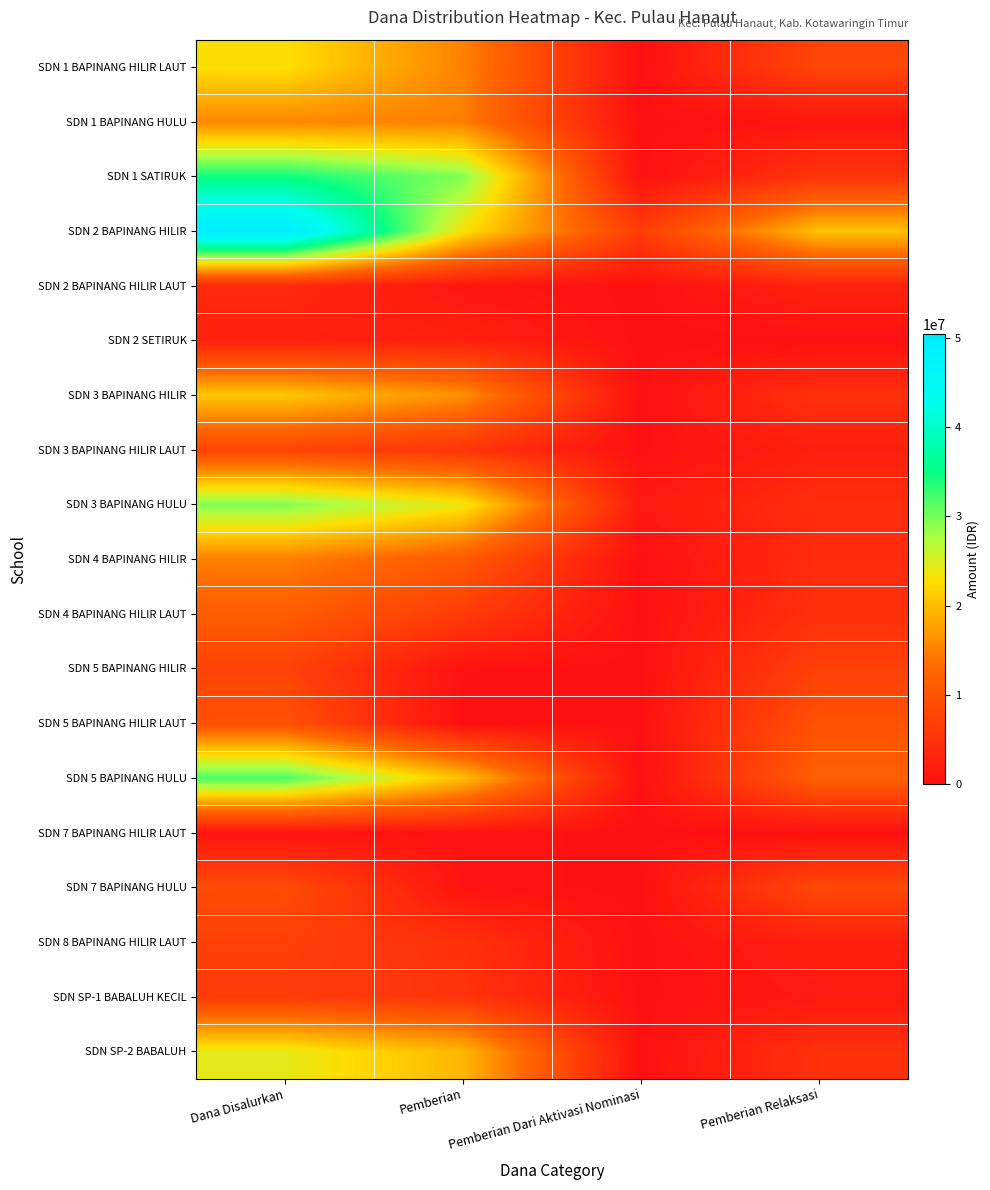

Which series has the largest total across all categories?

SDN 2 BAPINANG HILIR